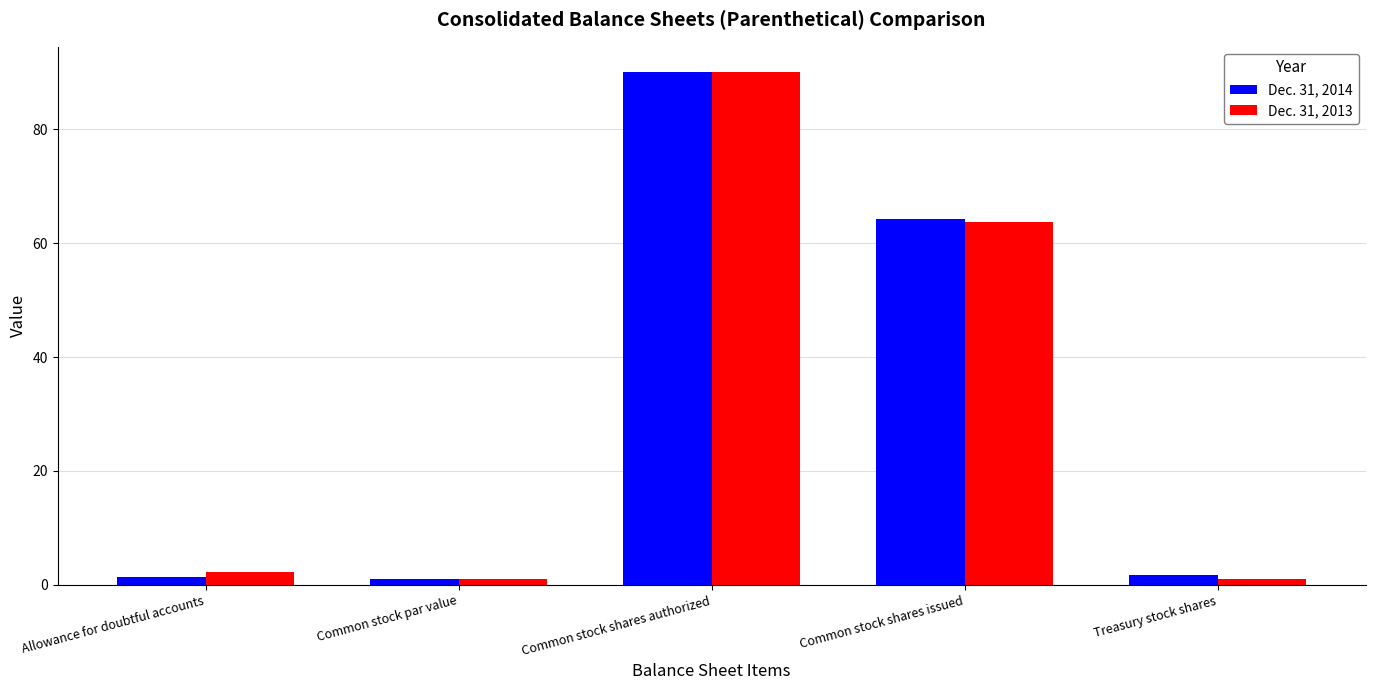

What is the average value of the Dec. 31, 2013 series?

31.6